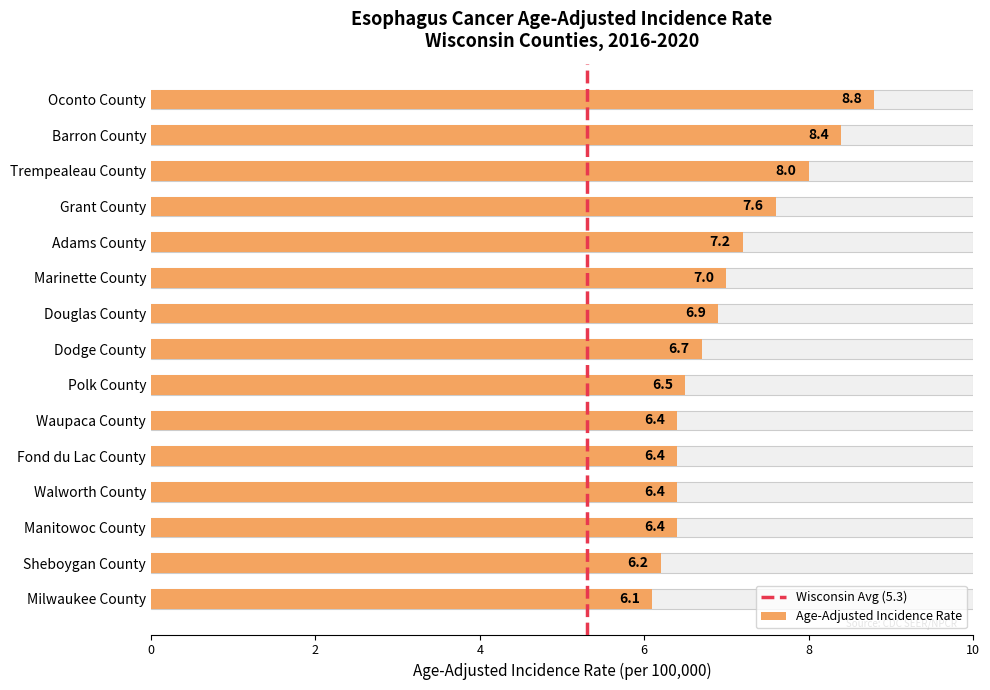

What is the change in value from Adams County to Douglas County?

-0.3